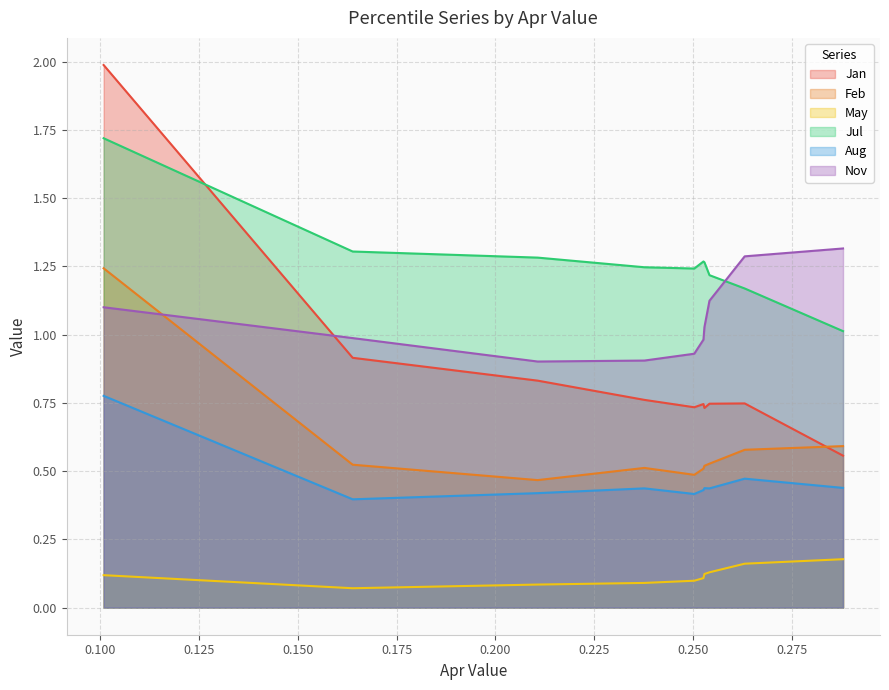

What are all the series names shown in the legend?

Jan, Feb, May, Jul, Aug, Nov